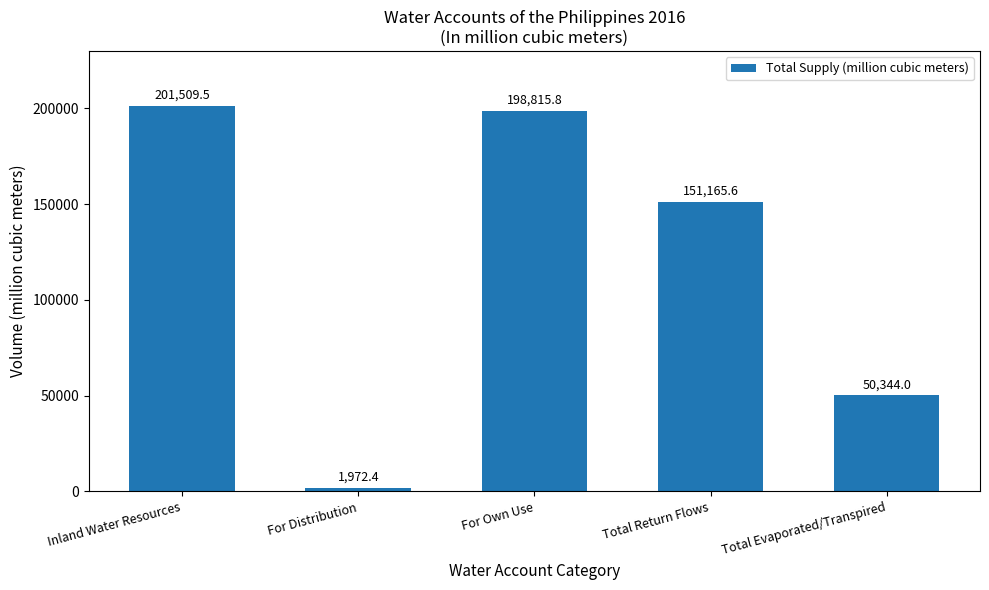

What is the sum of the values at For Own Use and For Distribution?

200788.2